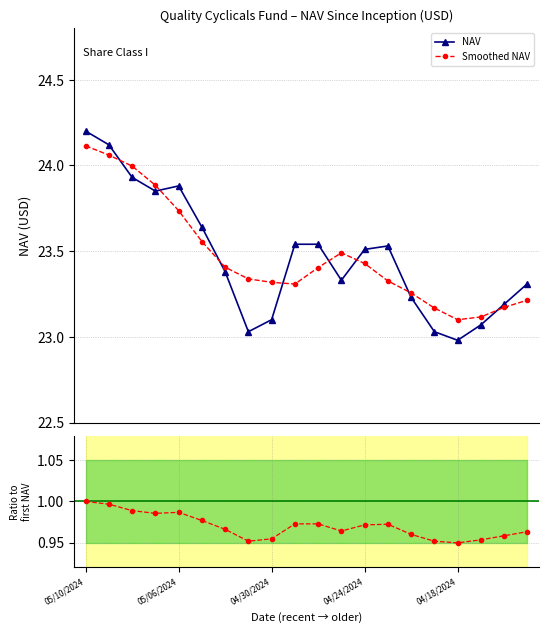

At which label is Ratio to first NAV closest to 0?

04/18/2024